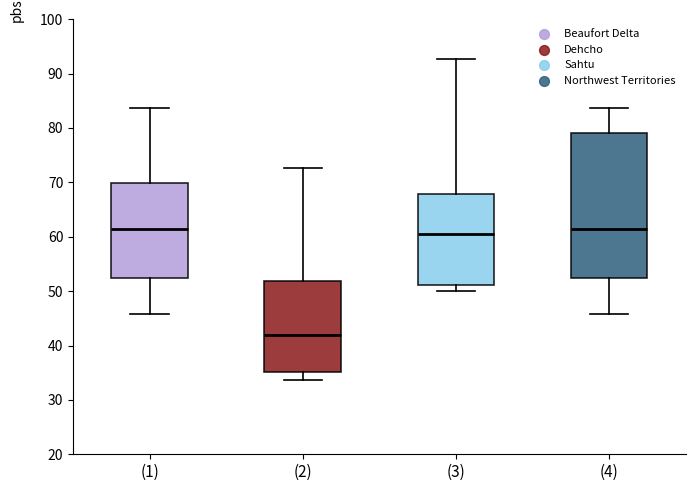

Where does the upper whisker of the box for (3) end on the y-axis? The values are not printed on the chart, so give them approximately, as read against the axis.

93